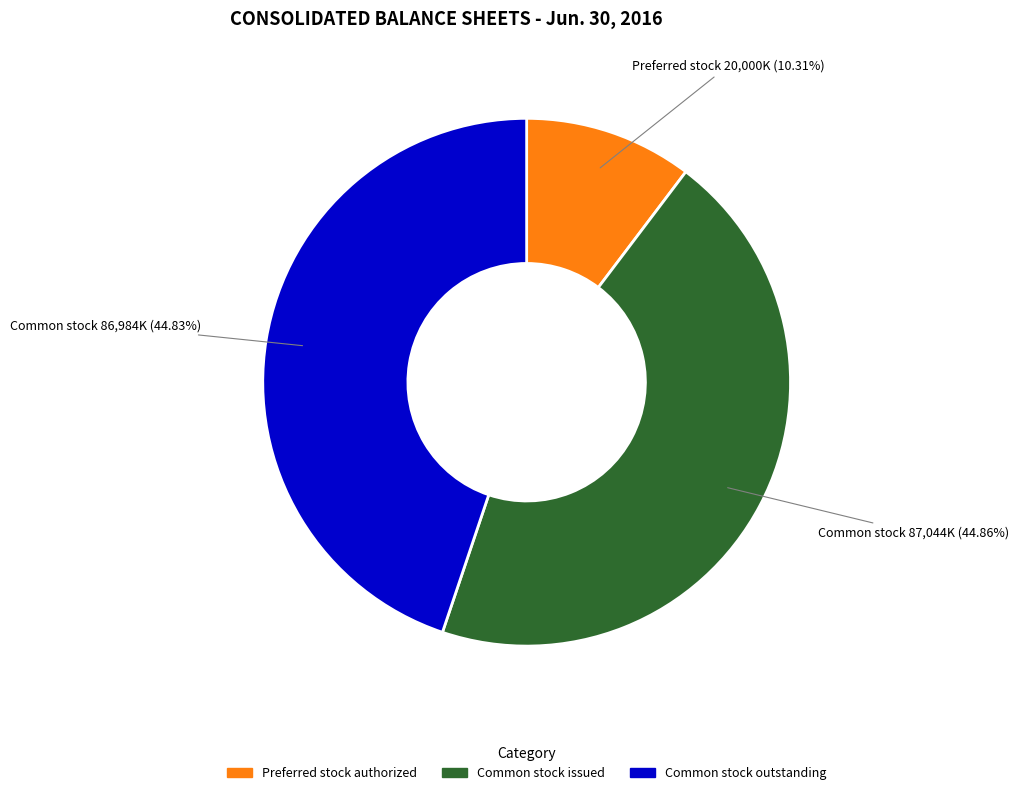

How many slices are in this pie chart?

3